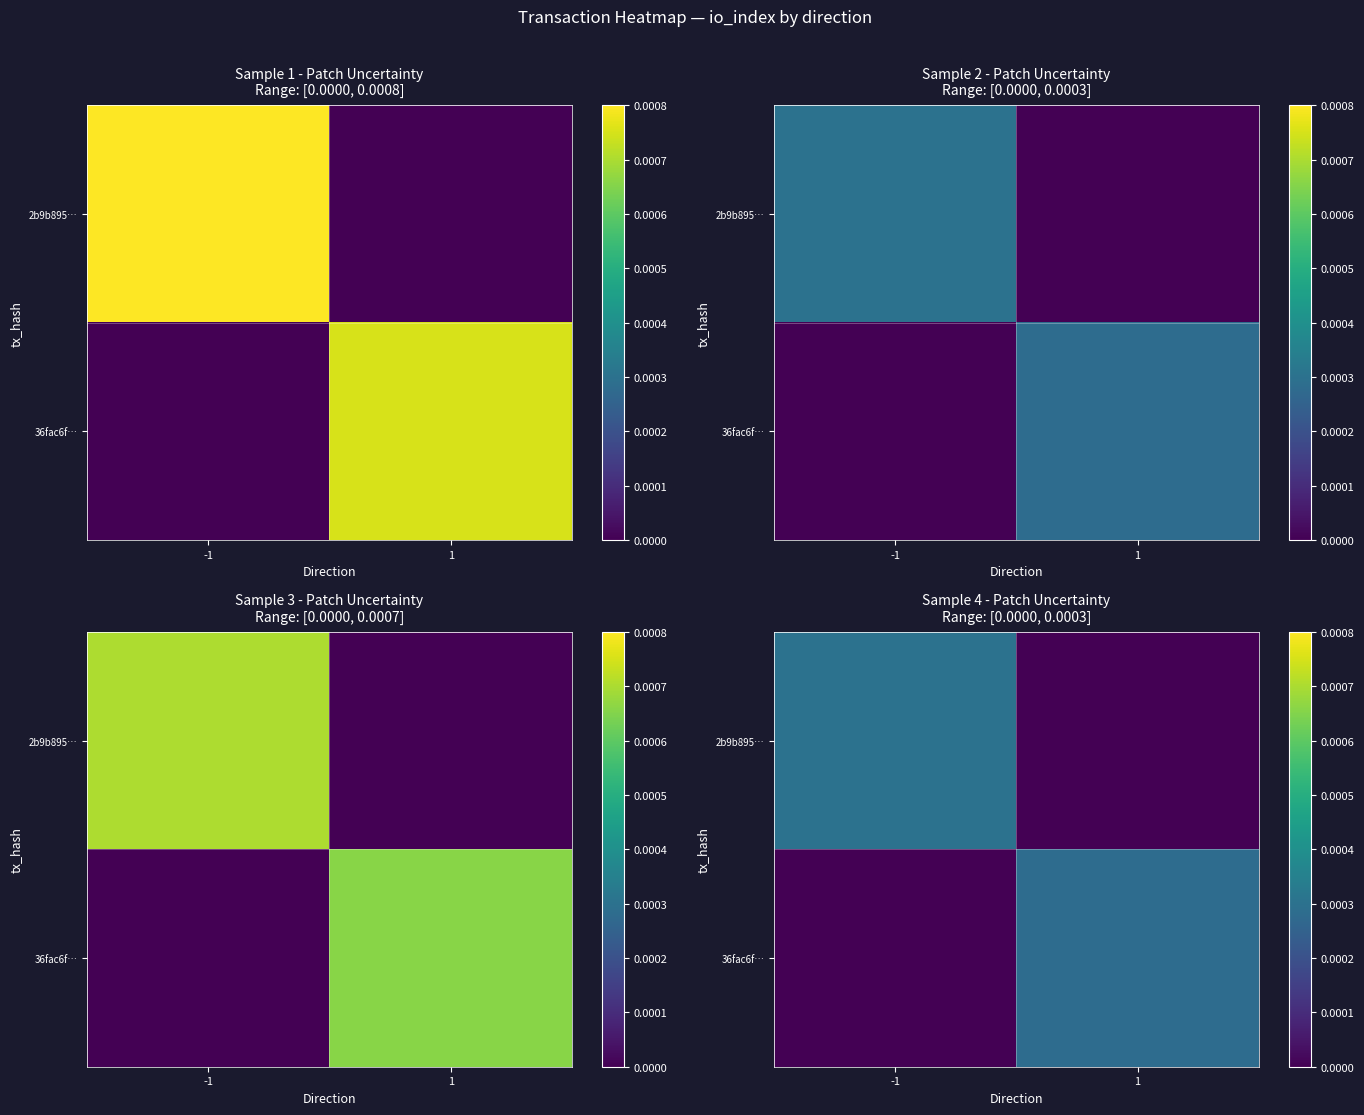

Rank the series by their average value, from lowest to highest.

36fac6f…, 2b9b895…